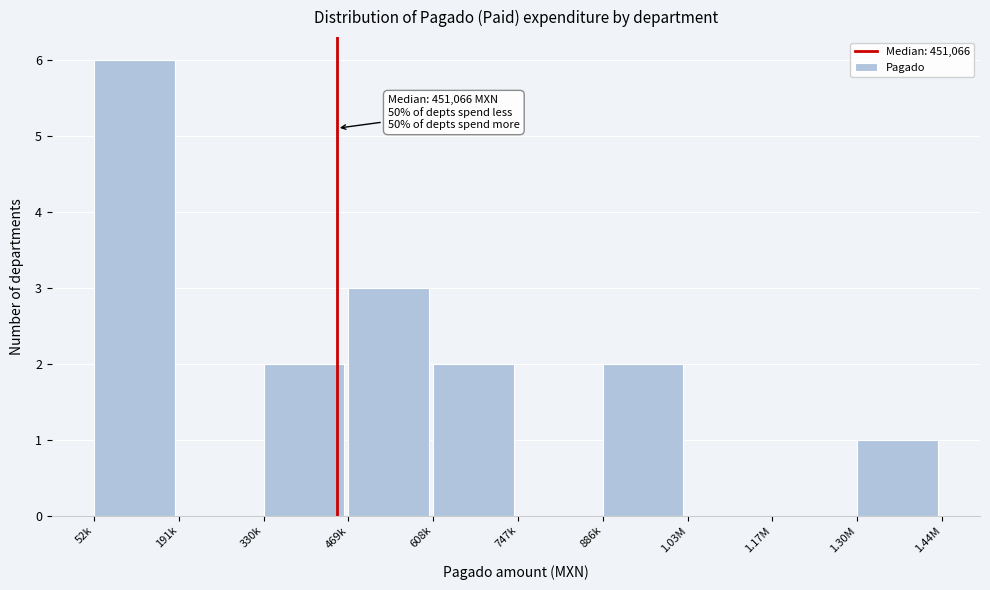

Reading right to left, transcribe all the data shown in this chart.

1.30M=1	1.17M=0	1.03M=0	886k=2	747k=0	608k=2	469k=3	330k=2	191k=0	52k=6